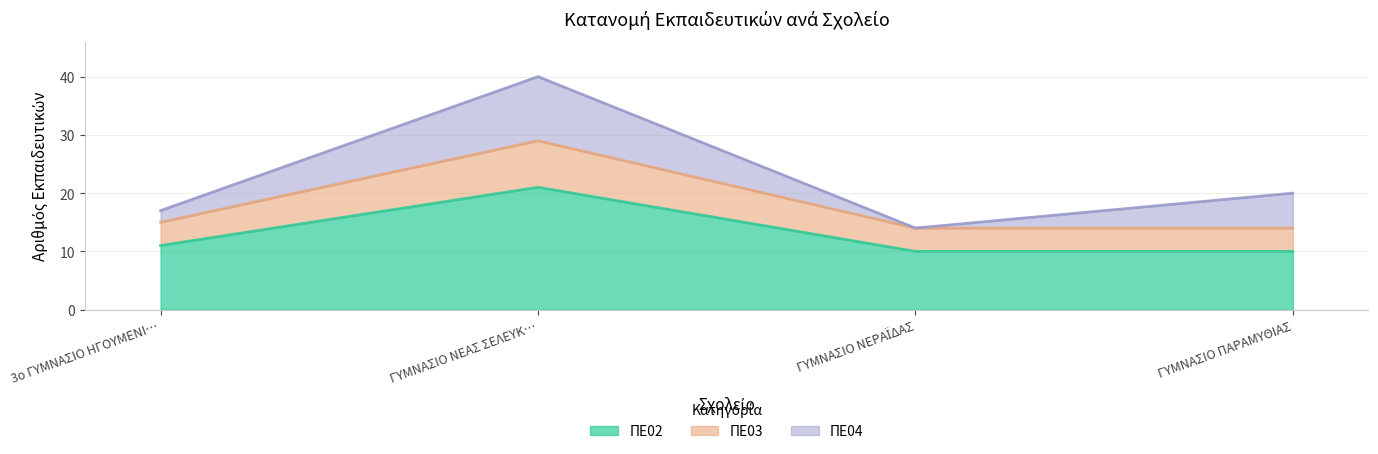

True or false: ΠΕ02 has a value of 11 at 3ο ΓΥΜΝΑΣΙΟ ΗΓΟΥΜΕΝΙ….

True